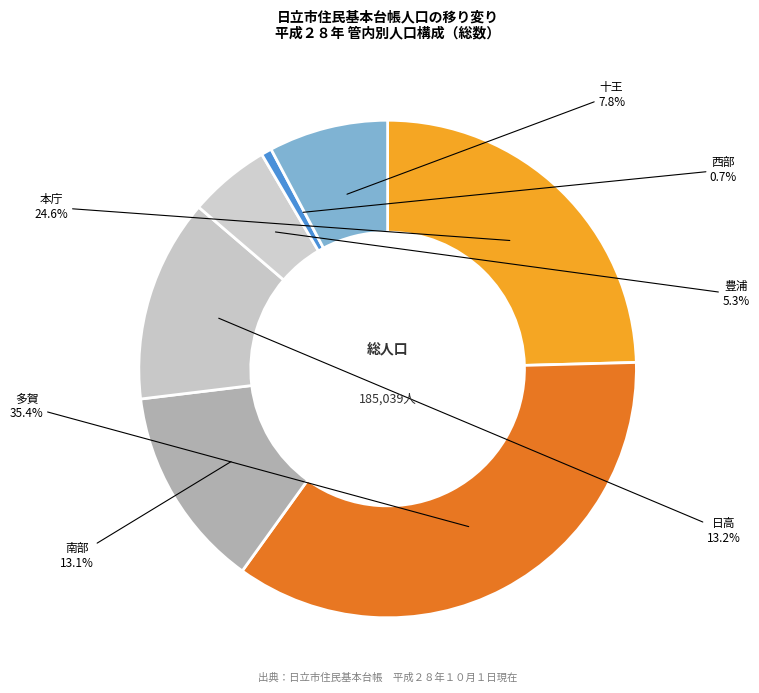

To the nearest percent, what percentage of the pie is 西部?

1%